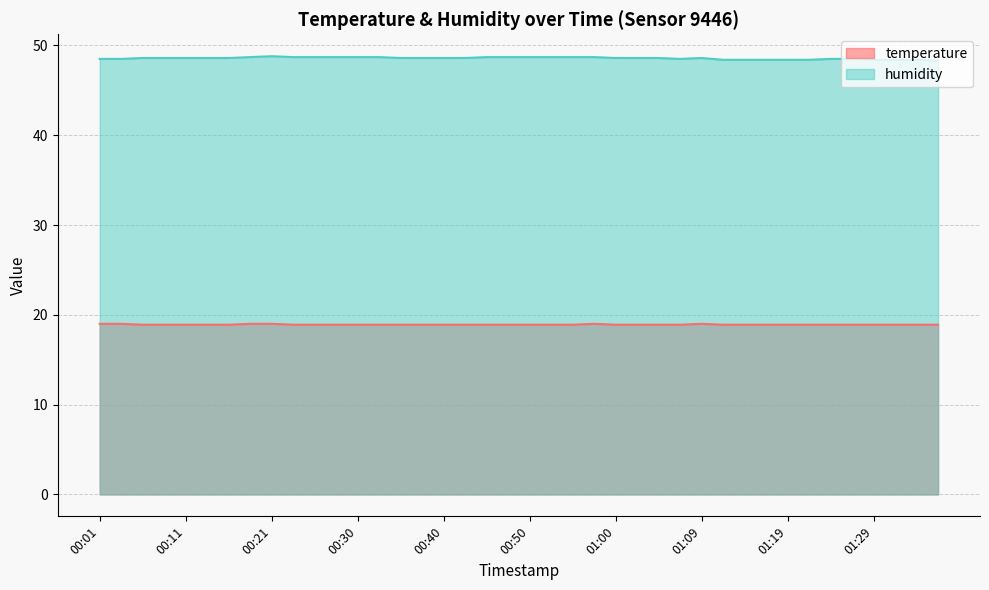

At 00:33, list the series in order from smallest to largest.

temperature, humidity